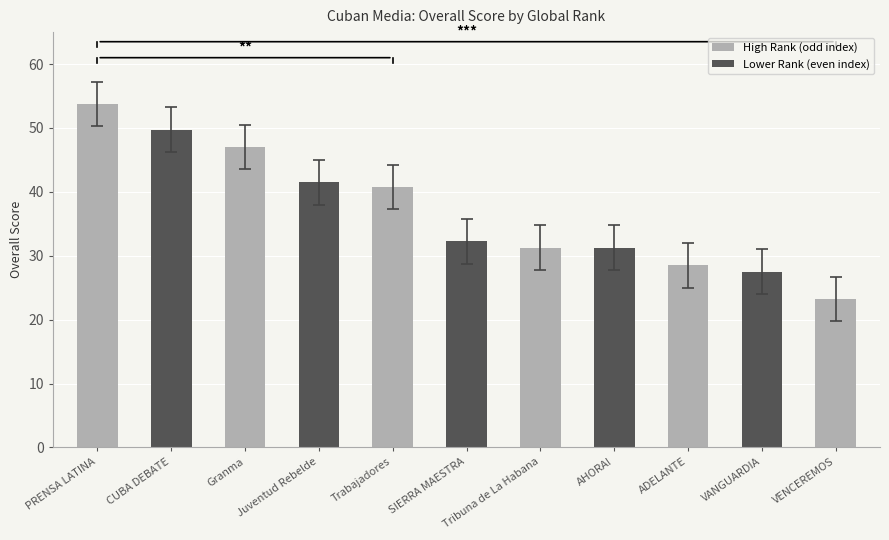

How many data points are less than 32?

5